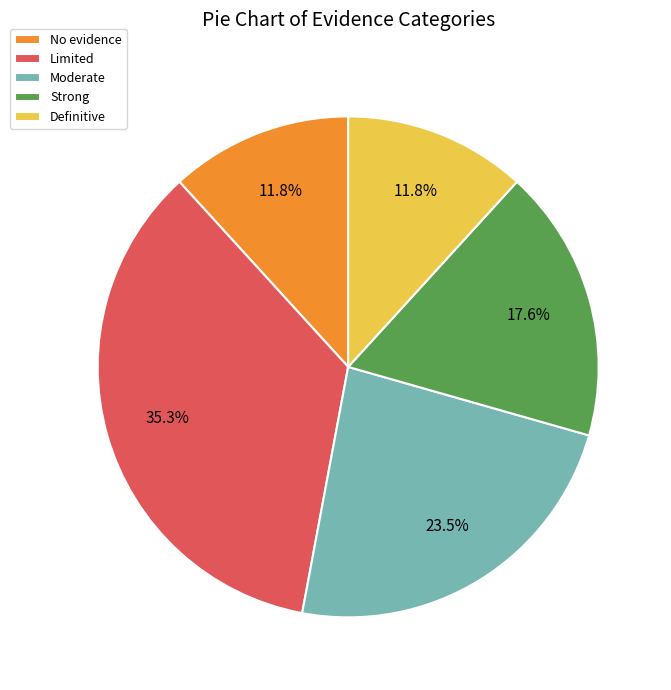

Count the number of slices in the pie.

5